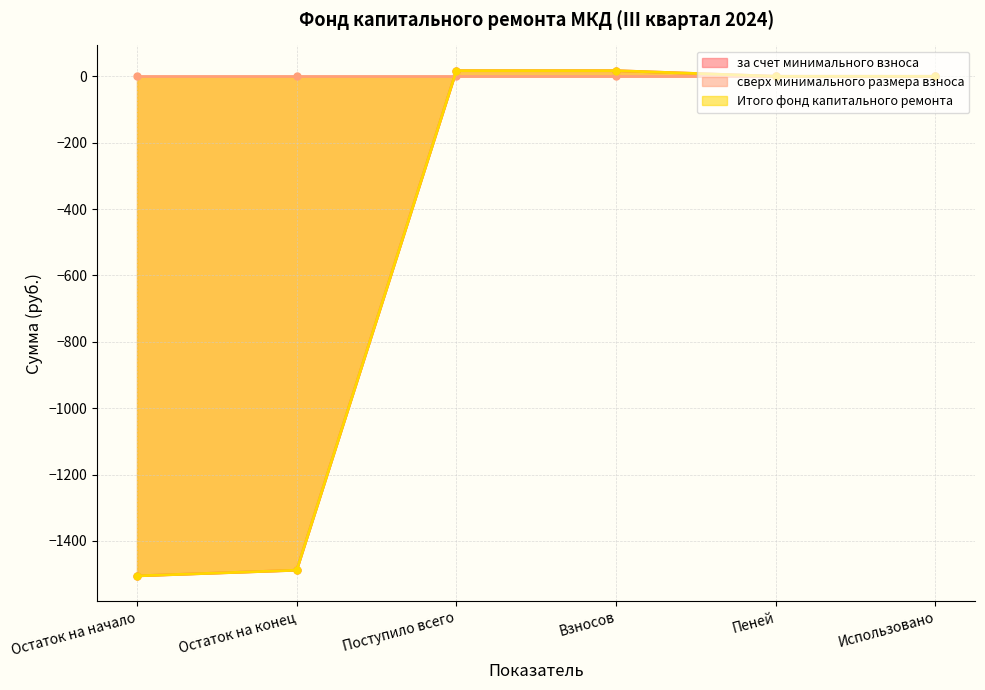

True or false: Итого фонд капитального ремонта and за счет минимального взноса cross at least once.

False